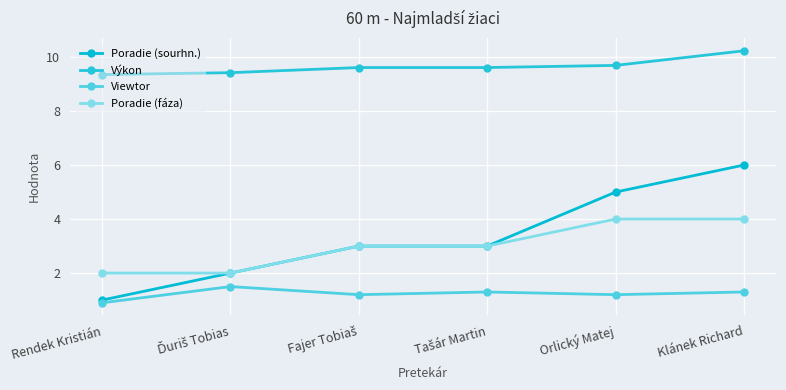

Does the chart have visible grid lines?

Yes